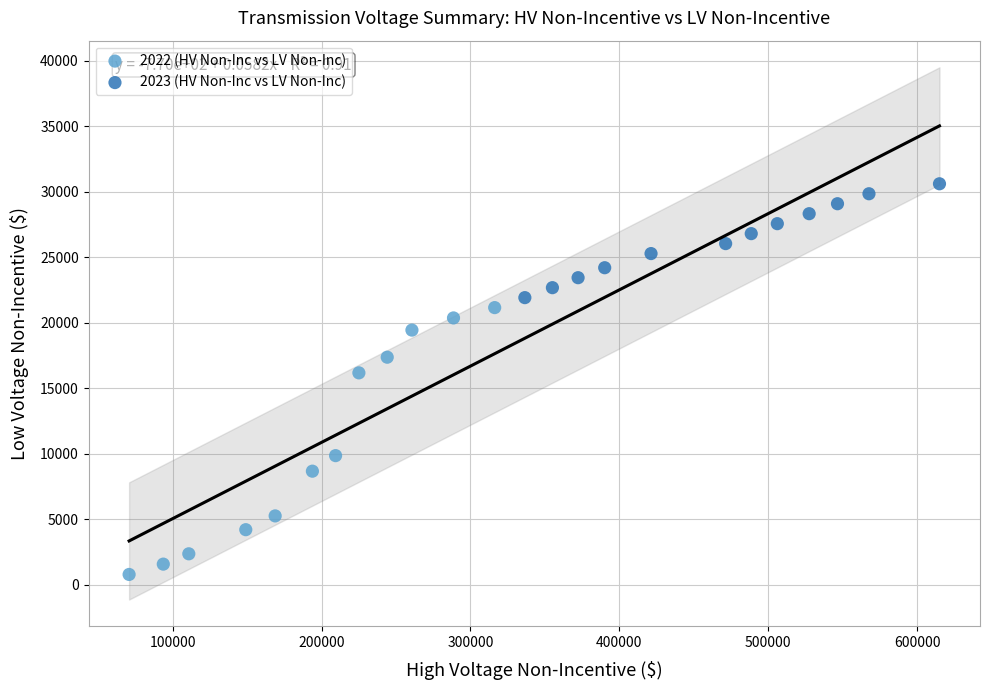

Which series contains the lowest Y value?

2022 (HV Non-Inc vs LV Non-Inc)